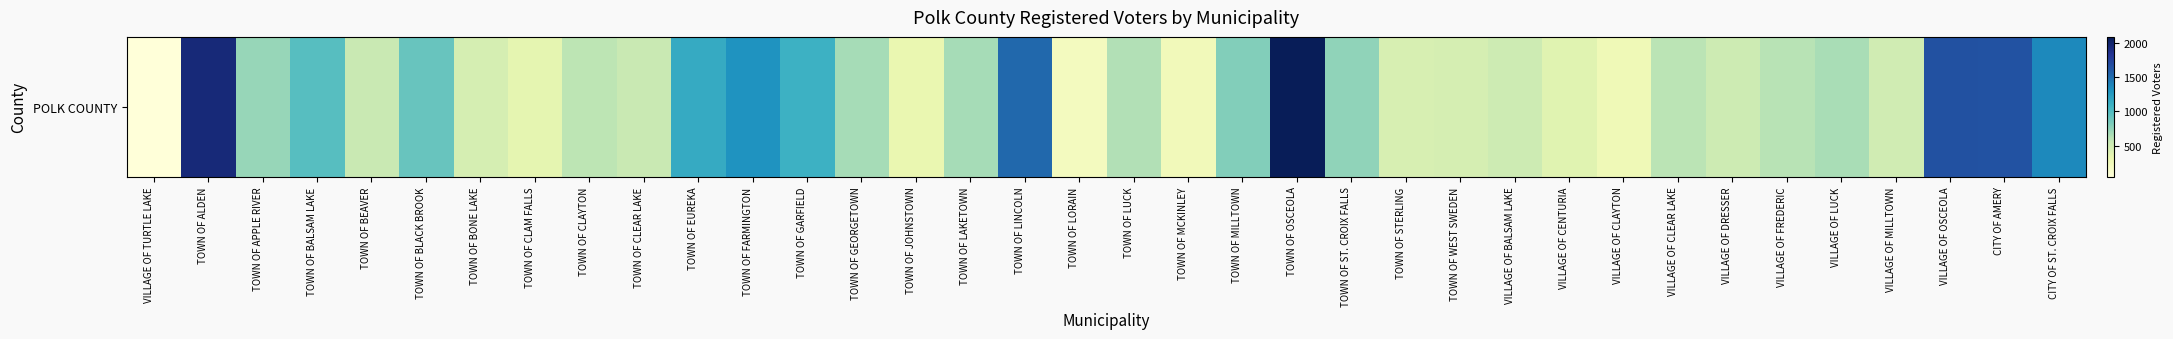

What is the difference between the second highest and minimum values?

1896